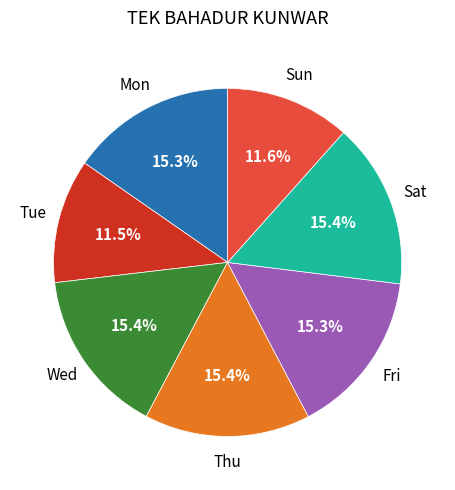

Is there any slice that represents more than half of the pie?

No